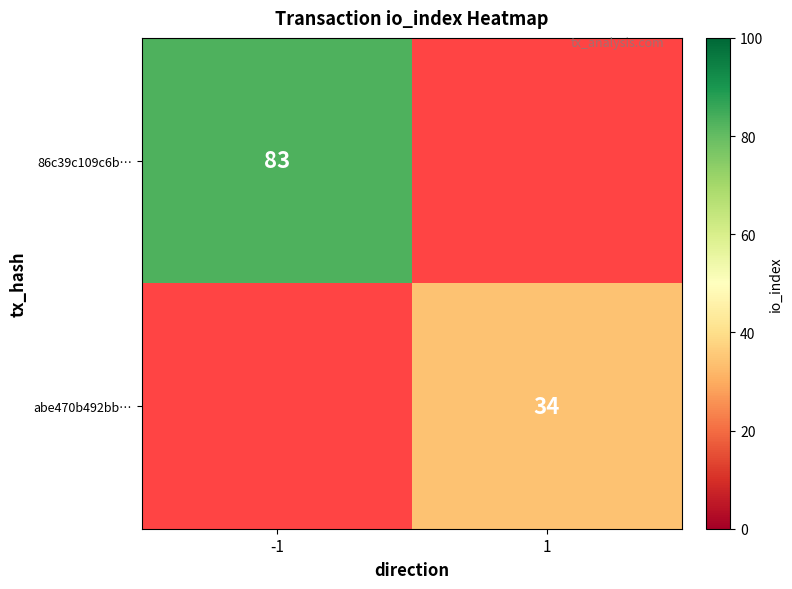

The 86c39c109c6b… series shows 83 at -1. True or false?

True